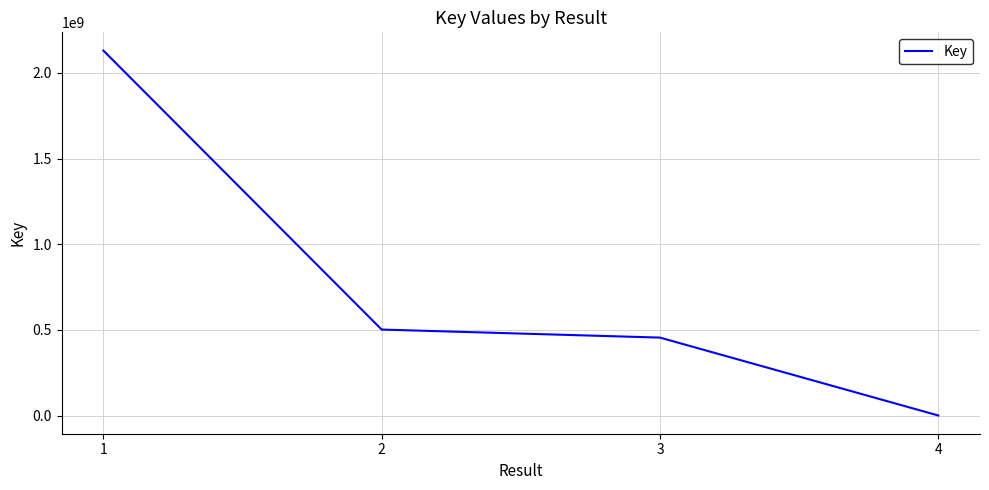

What is the change in value from 1 to 3?

-1674086523